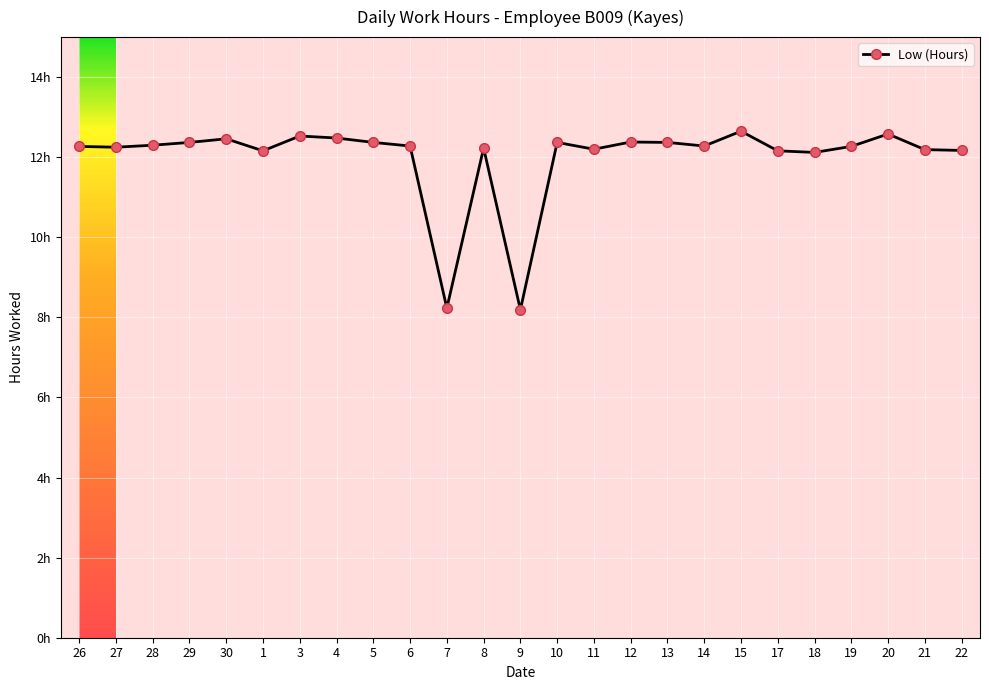

At which label is the value closest to 10?

7